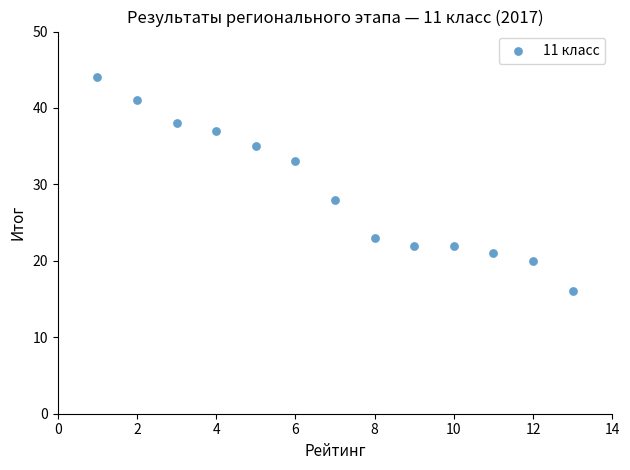

What is the range of X values (max minus min)?

12